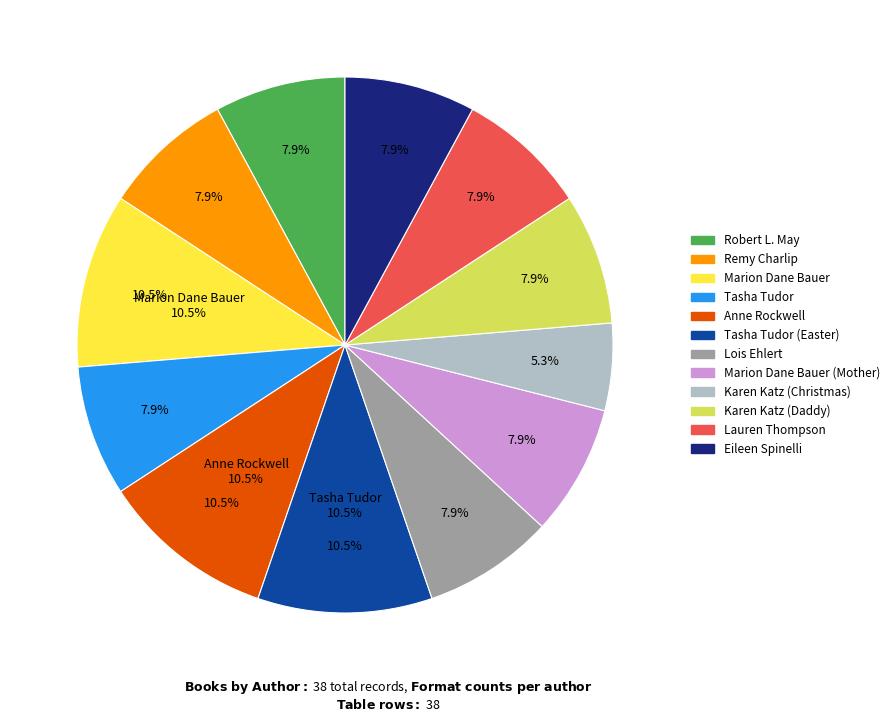

What percentage is the Lauren Thompson slice, to the nearest percent?

8%